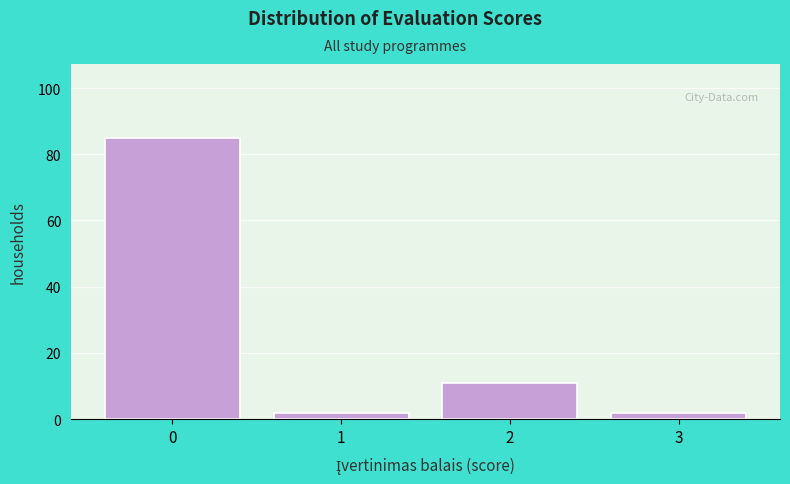

Reading left to right, transcribe all the data shown in this chart.

85	2	11	2